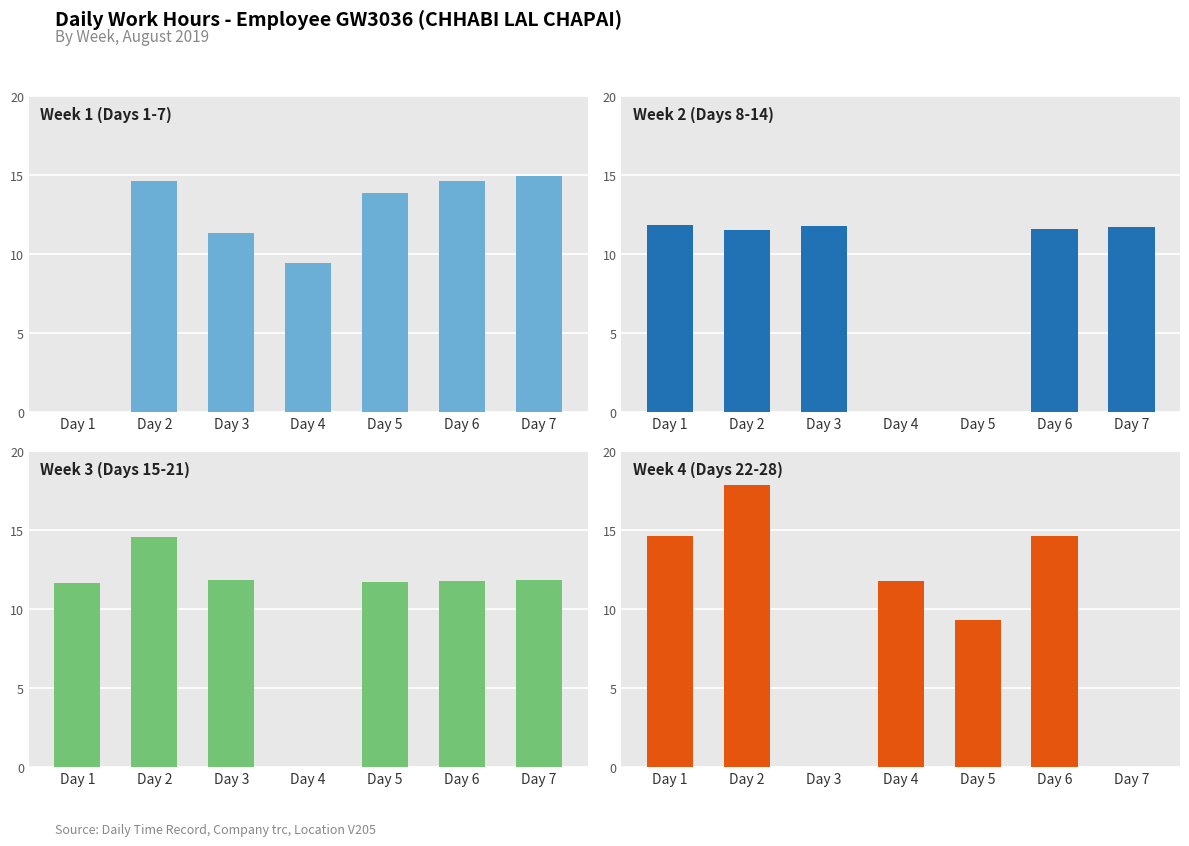

At how many categories does at least one series exceed 7?

7